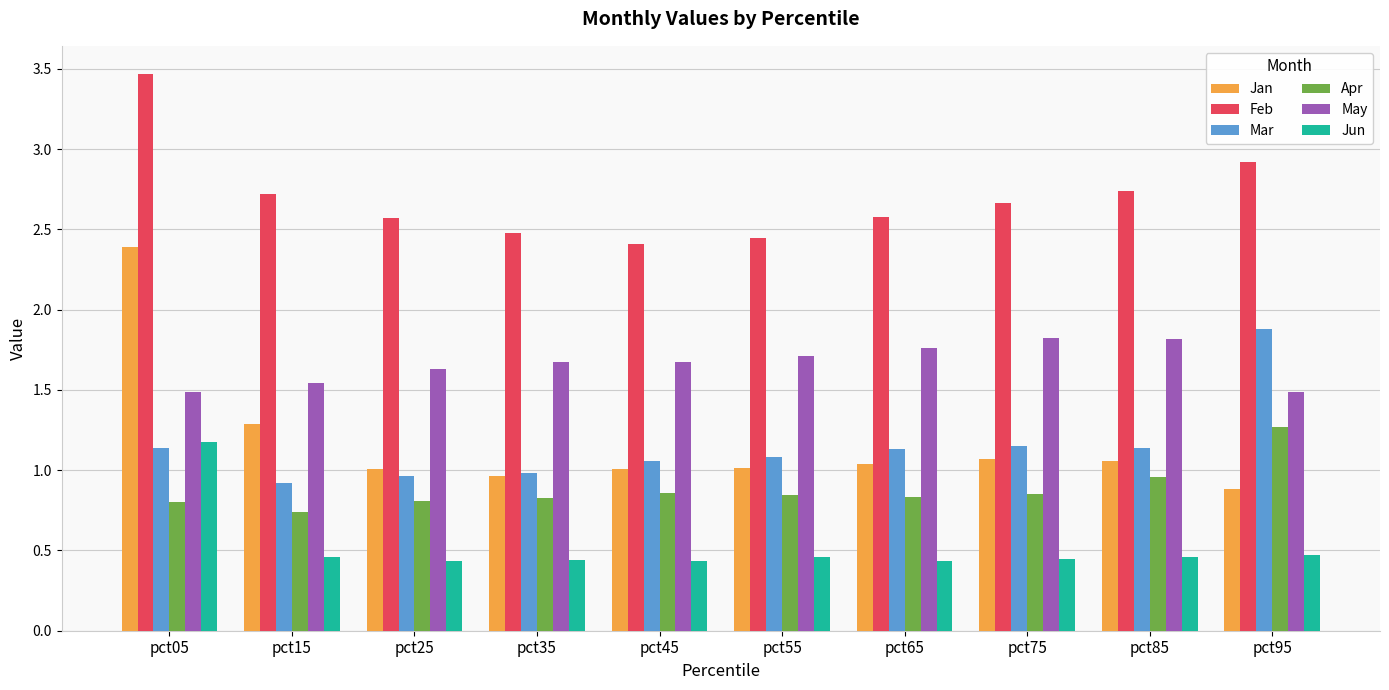

The Jun series shows 0.4 at pct45. True or false?

True